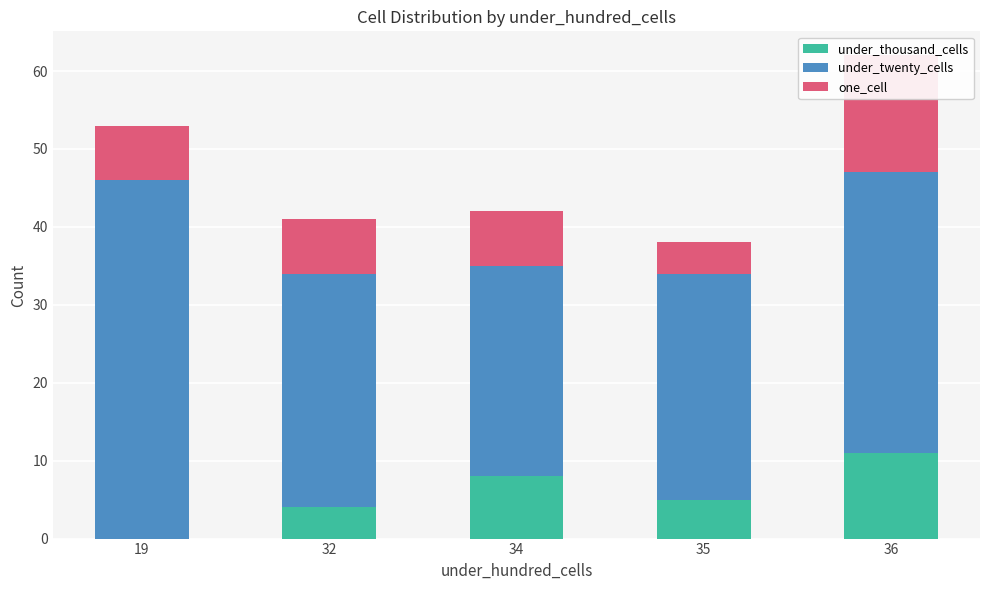

List the series in order of their peak value, highest first.

under_twenty_cells, one_cell, under_thousand_cells